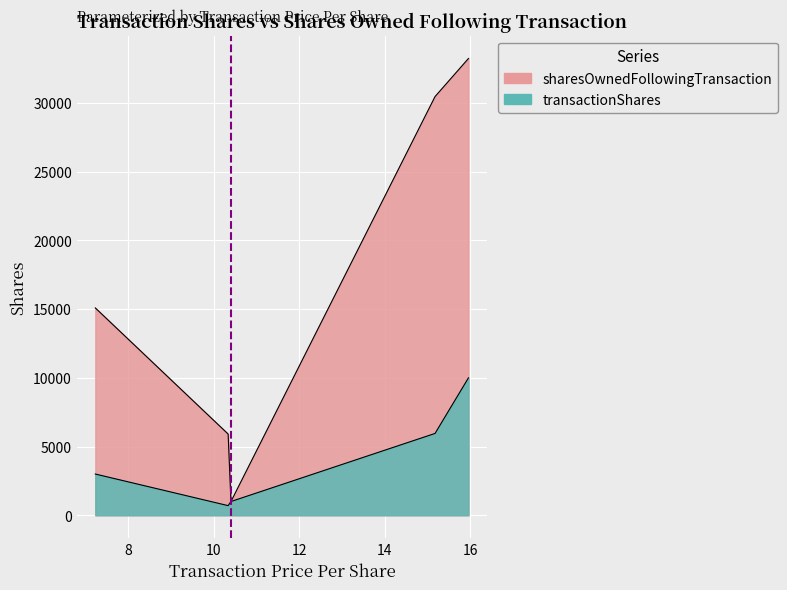

What is the maximum value shown in the chart?

33246